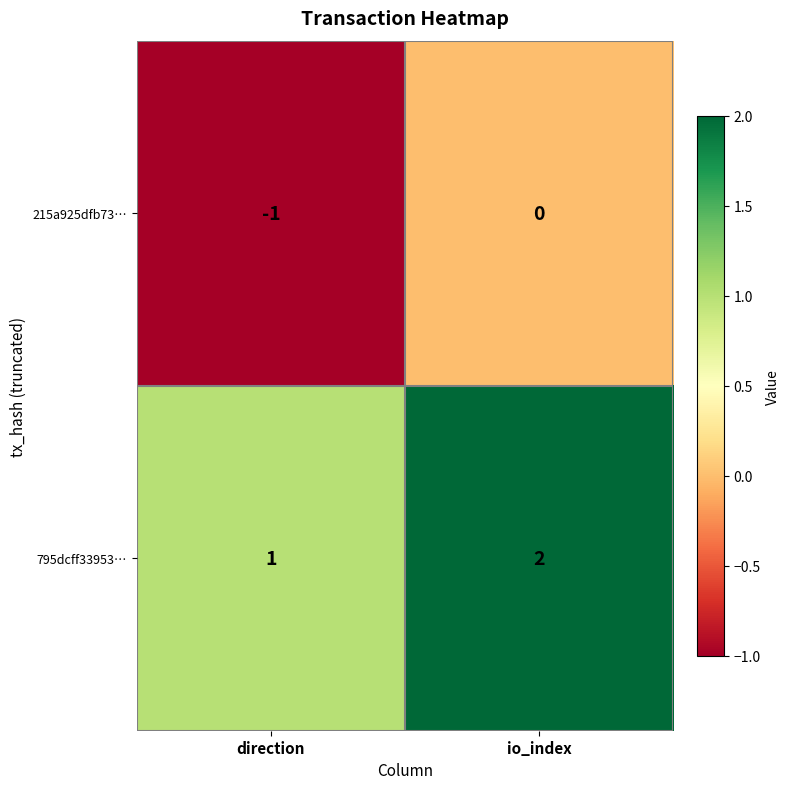

At how many categories does at least one series exceed 0?

2